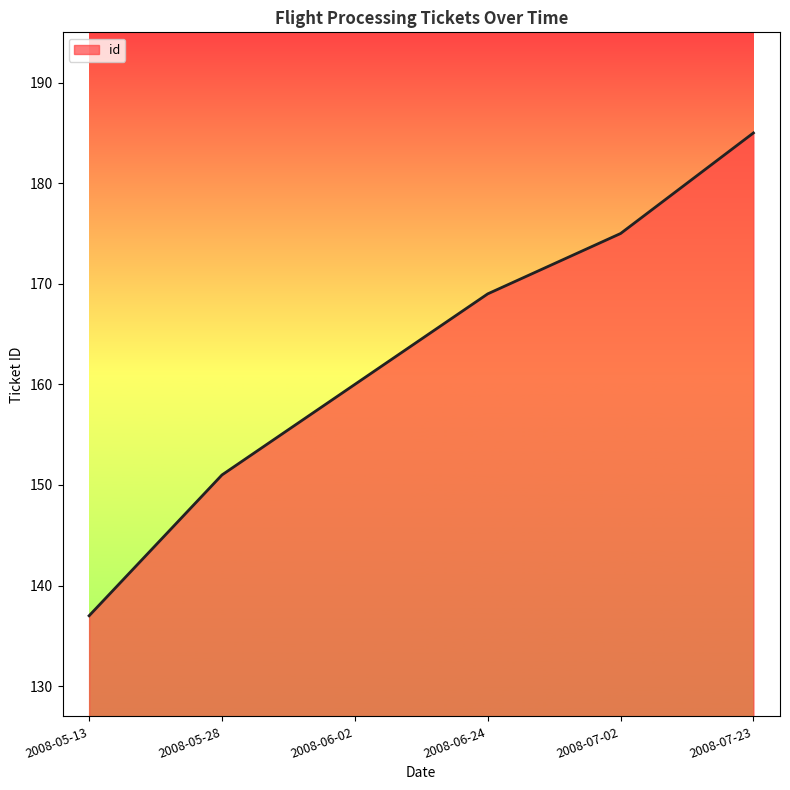

What is the smallest value displayed?

137